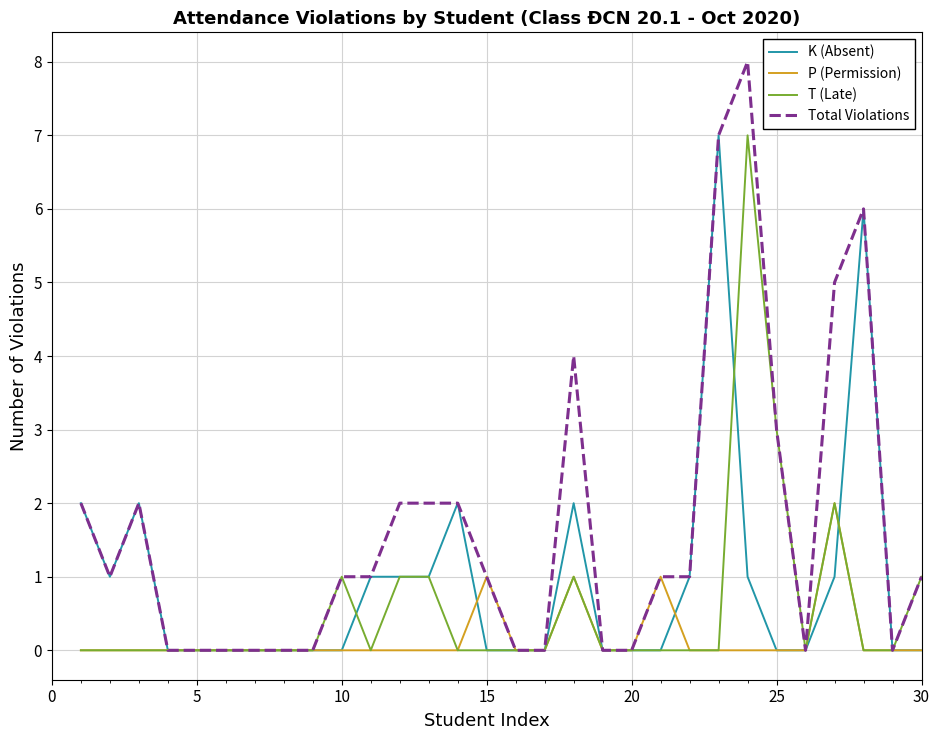

Which series has the largest total across all categories?

Total Violations